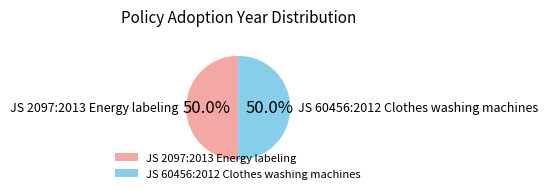

How many slices are in this pie chart?

2